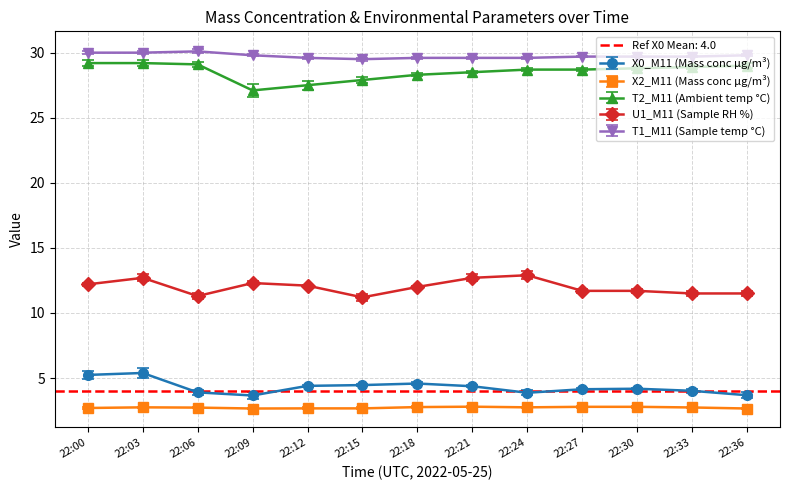

What is the total value across all series at 22:03?

80.0